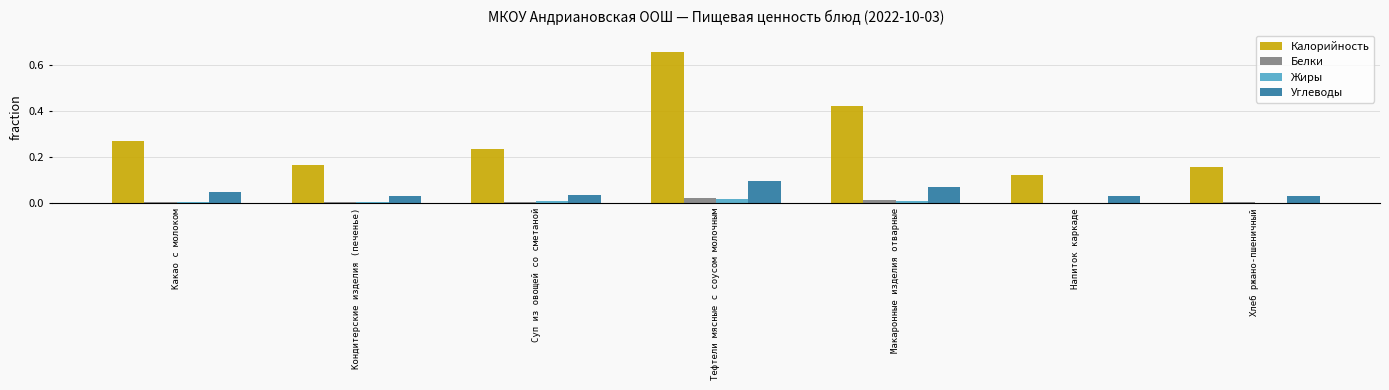

The value of Углеводы at Хлеб ржано-пшеничный is 0.0. True or false?

True